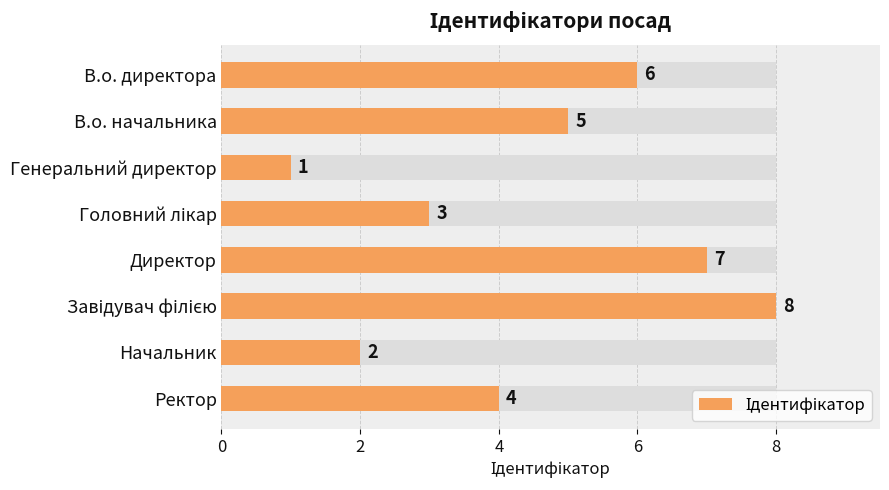

Which has a higher value, Ректор or Директор?

Директор